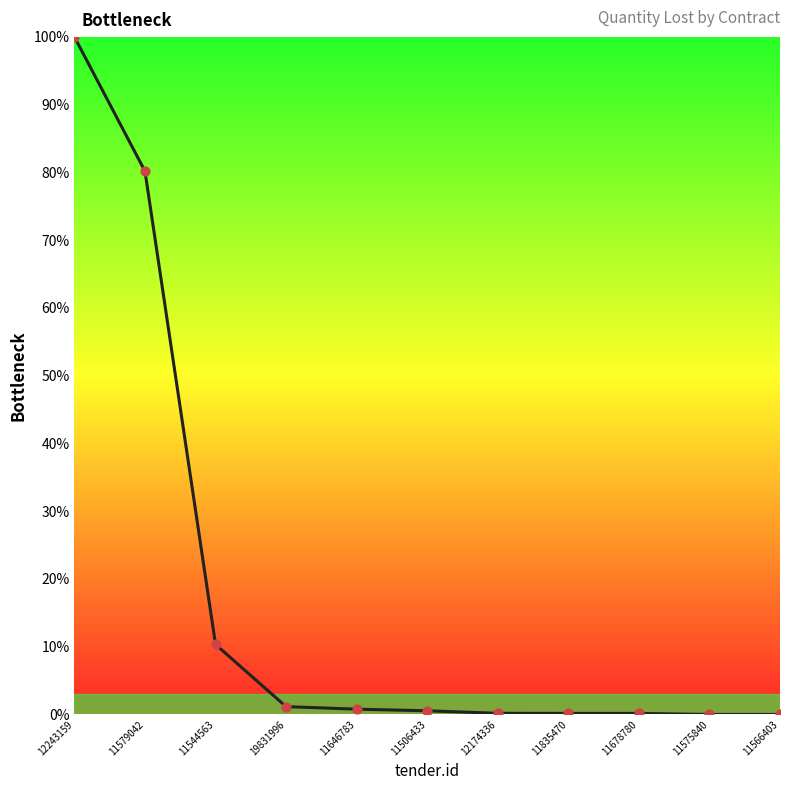

Between 11575840 and 12243159, which is larger?

12243159